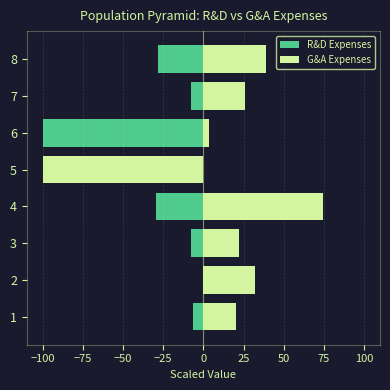

What is the average value of the R&D Expenses series?

-32.7